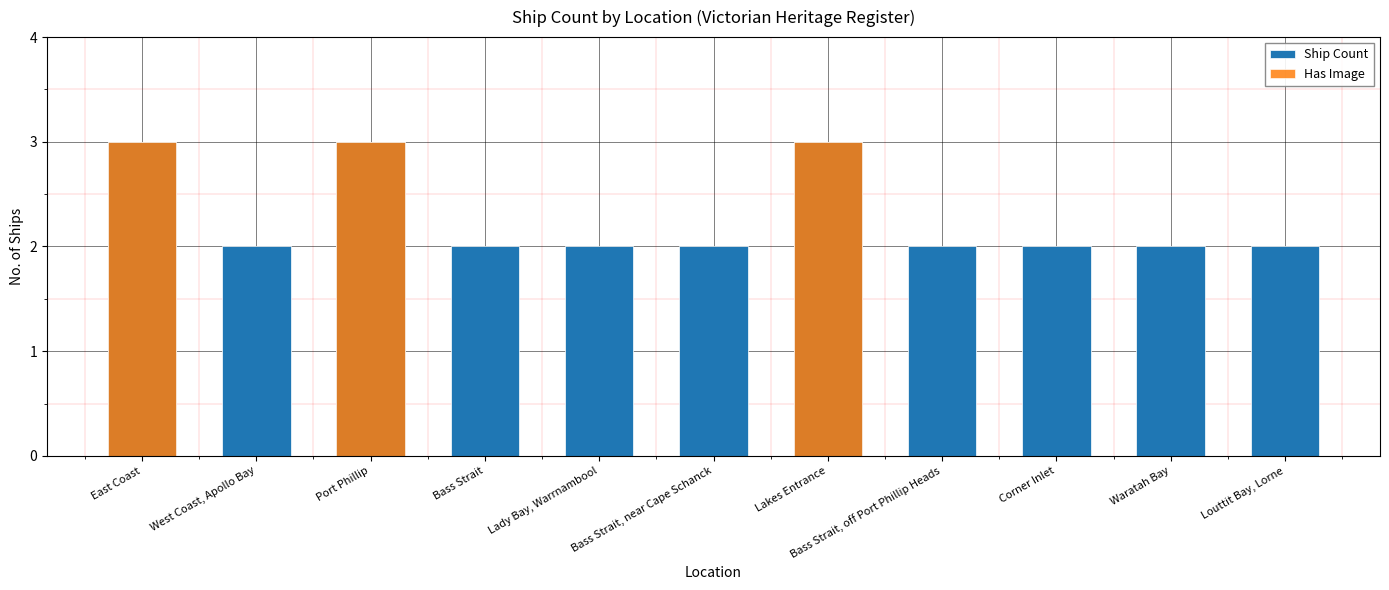

Between Lady Bay, Warrnambool and Louttit Bay, Lorne, which is larger?

Lady Bay, Warrnambool